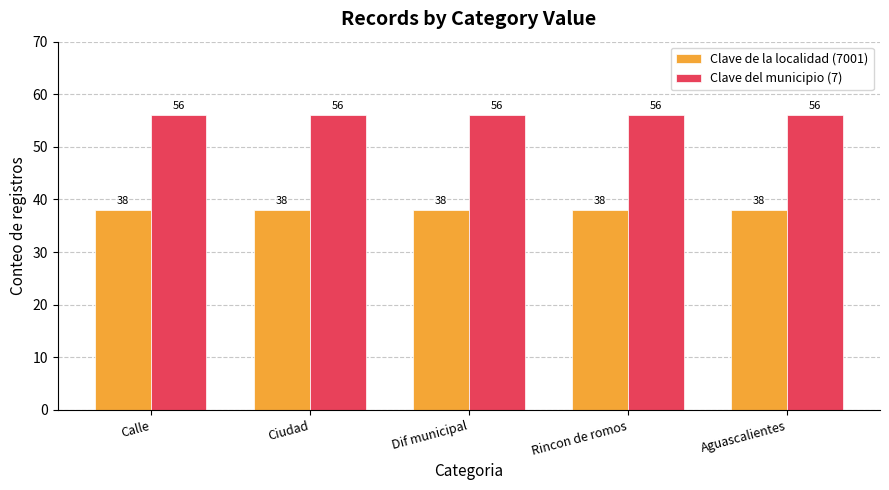

What is the average value of the Clave de la localidad (7001) series?

38